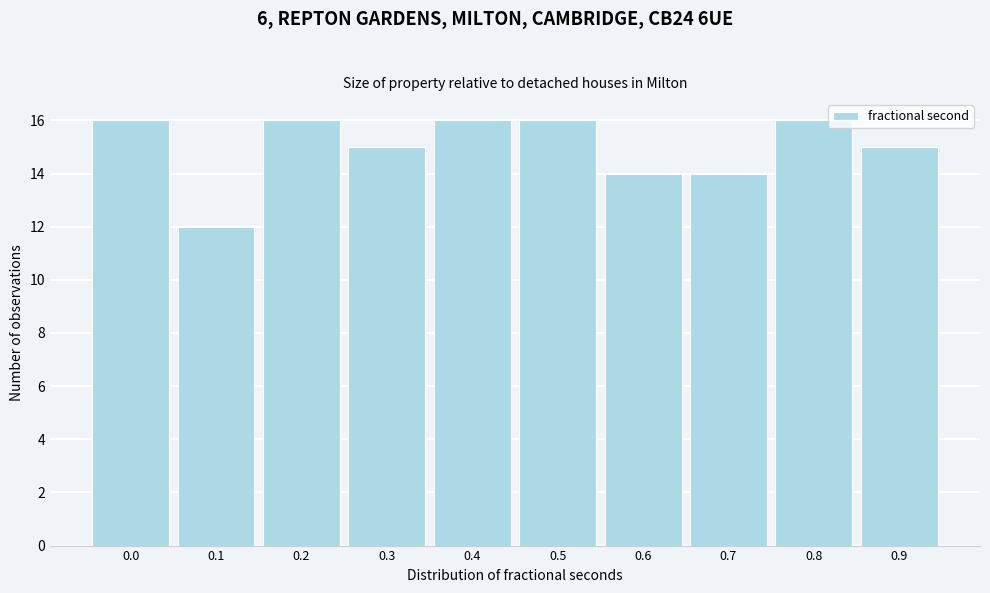

Reading left to right, what are all the values shown in this chart?

0.0=16	0.1=12	0.2=16	0.3=15	0.4=16	0.5=16	0.6=14	0.7=14	0.8=16	0.9=15